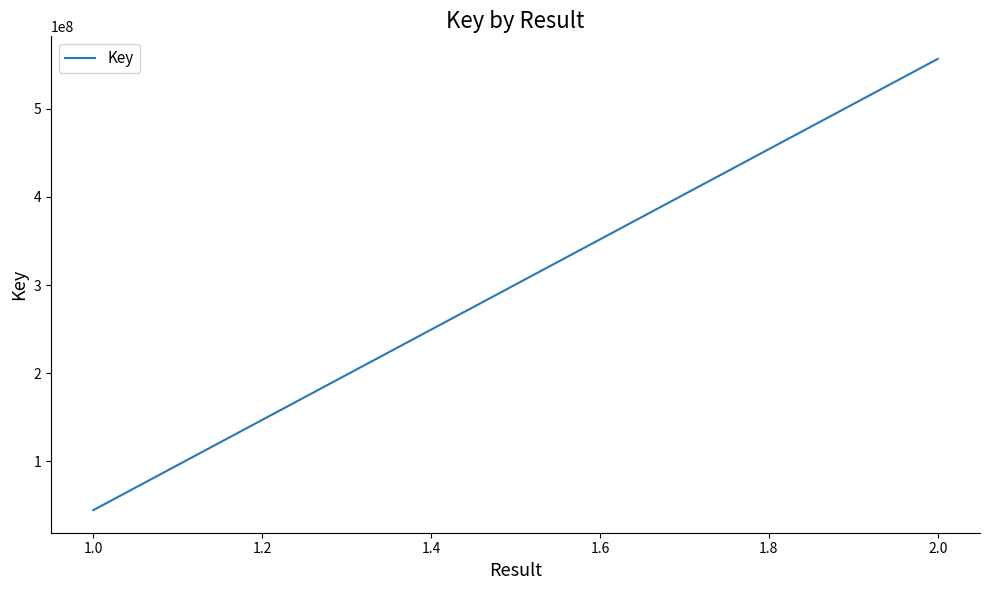

Is it true that the value at 1.0 is 29331060?

False